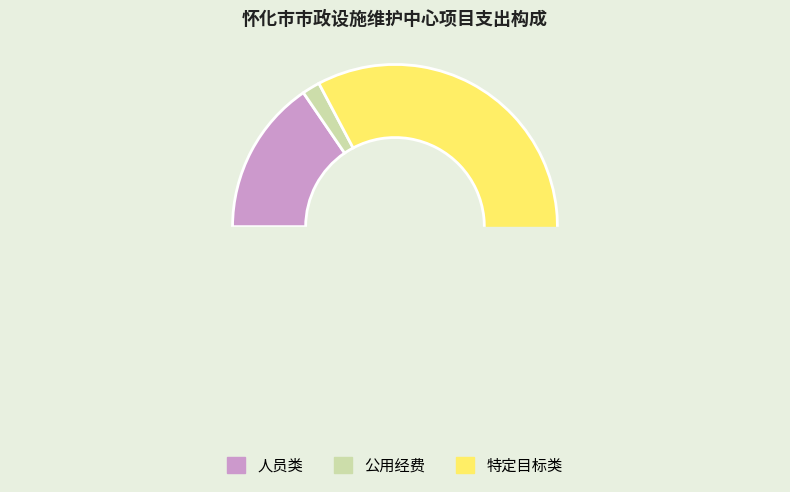

How many segments does this pie chart have?

3